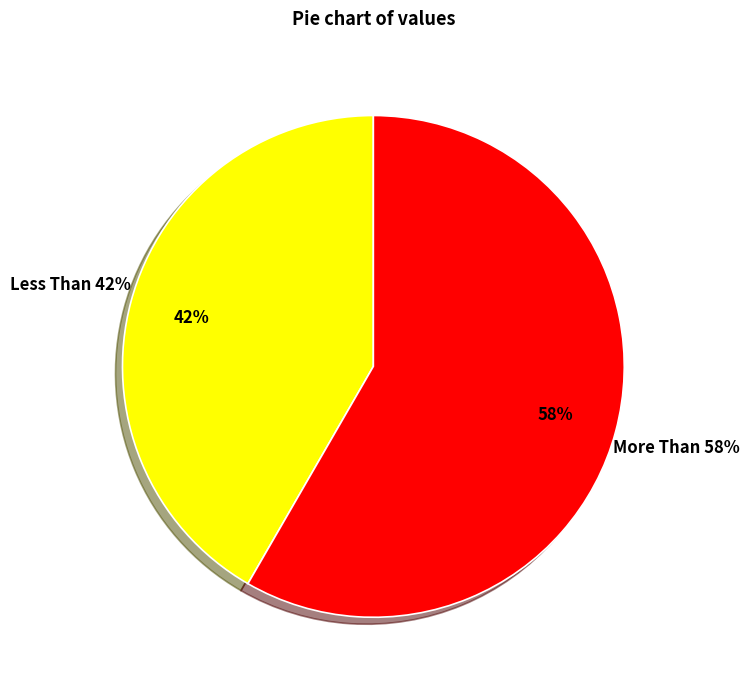

What is the smallest slice in the pie chart?

Less Than